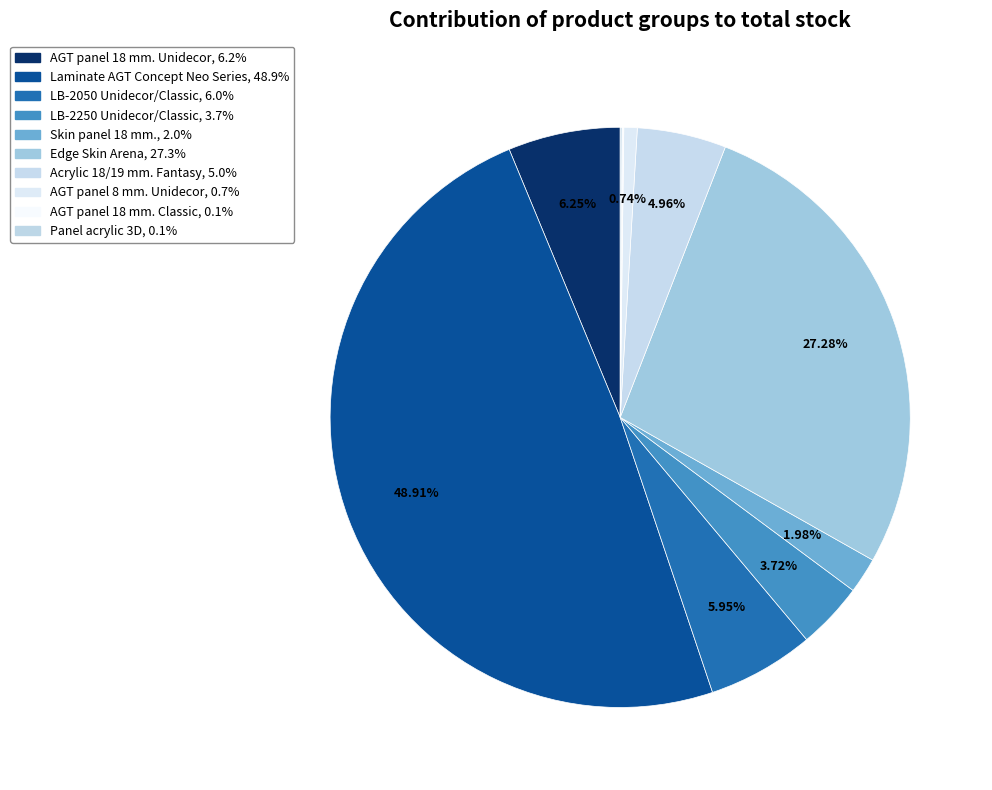

To the nearest percent, what is the difference between the largest and smallest slice percentages?

49%